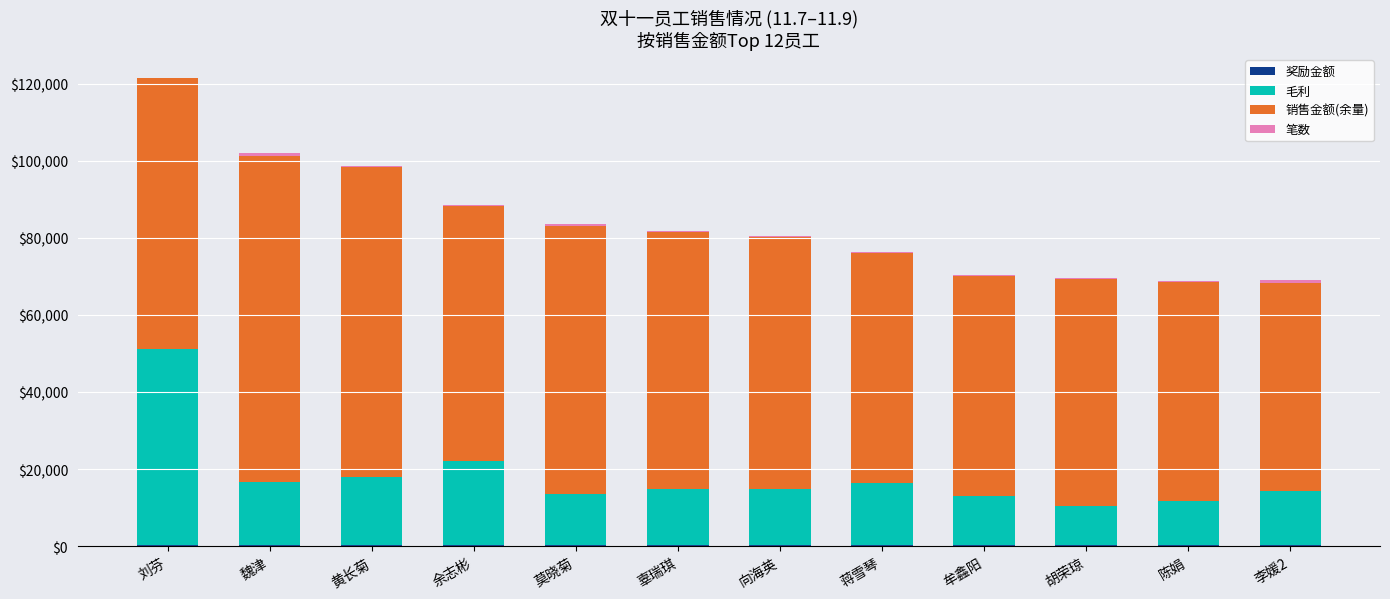

At which category is the sum across all series the highest?

刘芬